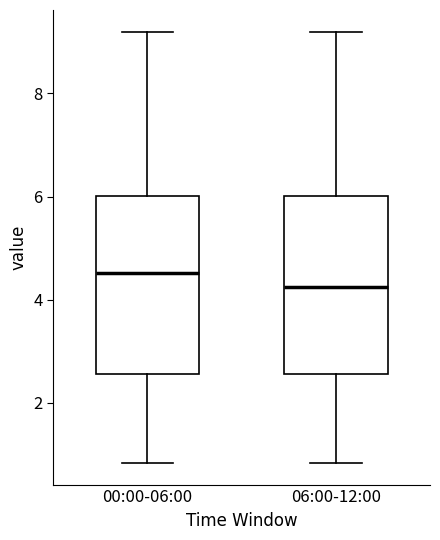

Which box has the highest median line?

00:00-06:00